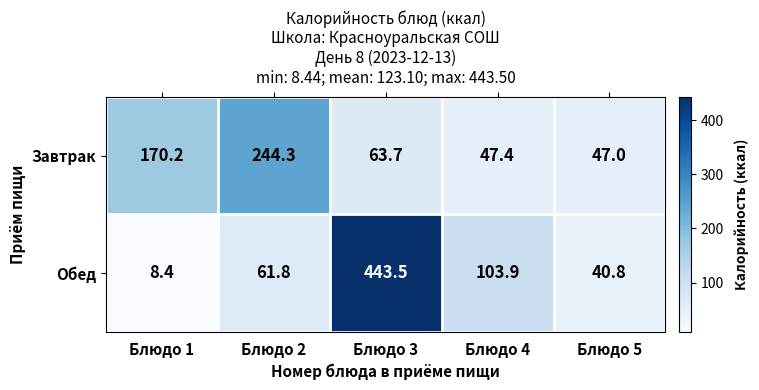

True or false: Завтрак has a value of 47.0 at Блюдо 5.

True